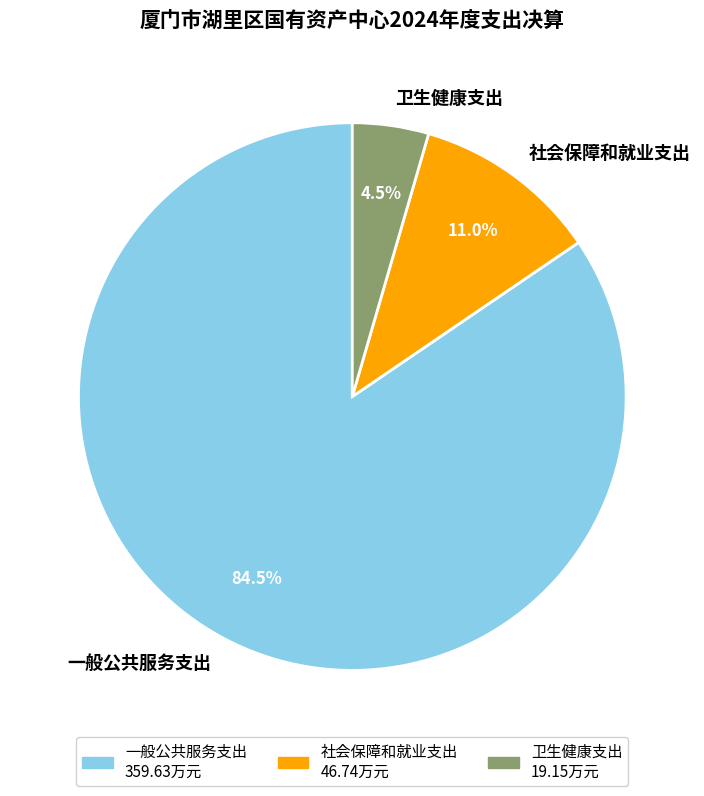

What is the largest slice in the pie chart?

一般公共服务支出